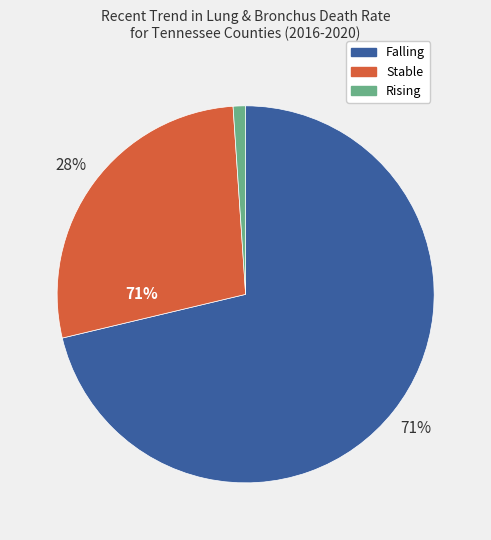

Which has a higher value, falling or stable?

falling